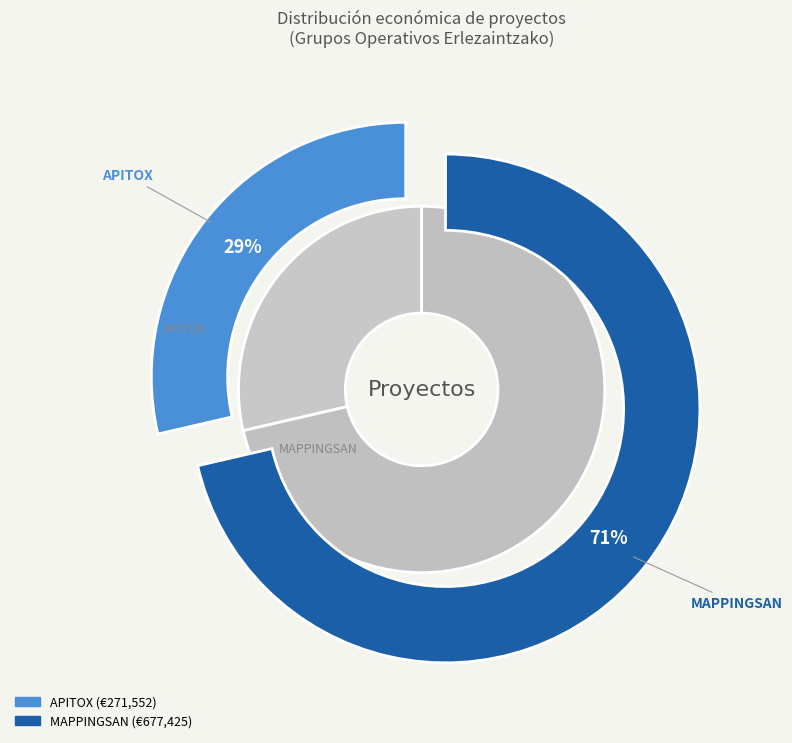

To the nearest percent, what is the difference between the largest and smallest slice percentages?

43%